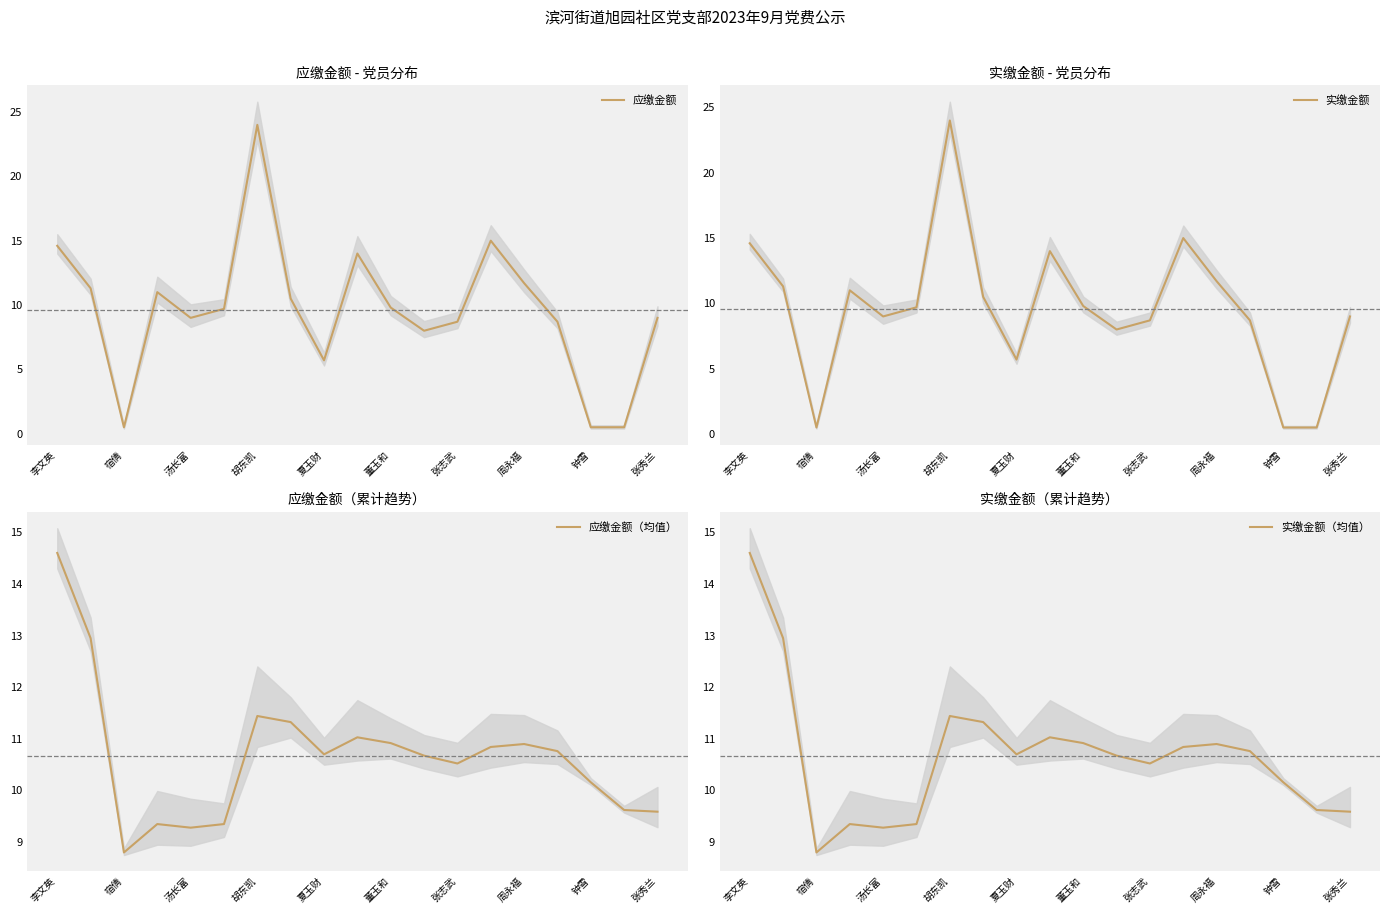

How many lines are shown in the chart?

4